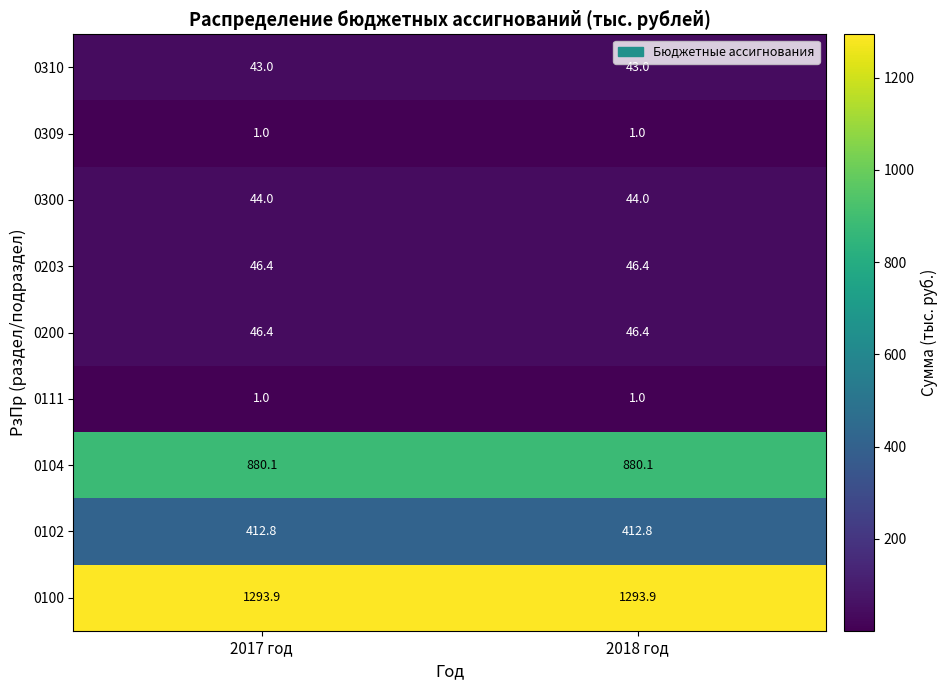

Is it true that 0300 equals 16.5 at 2017 год?

False